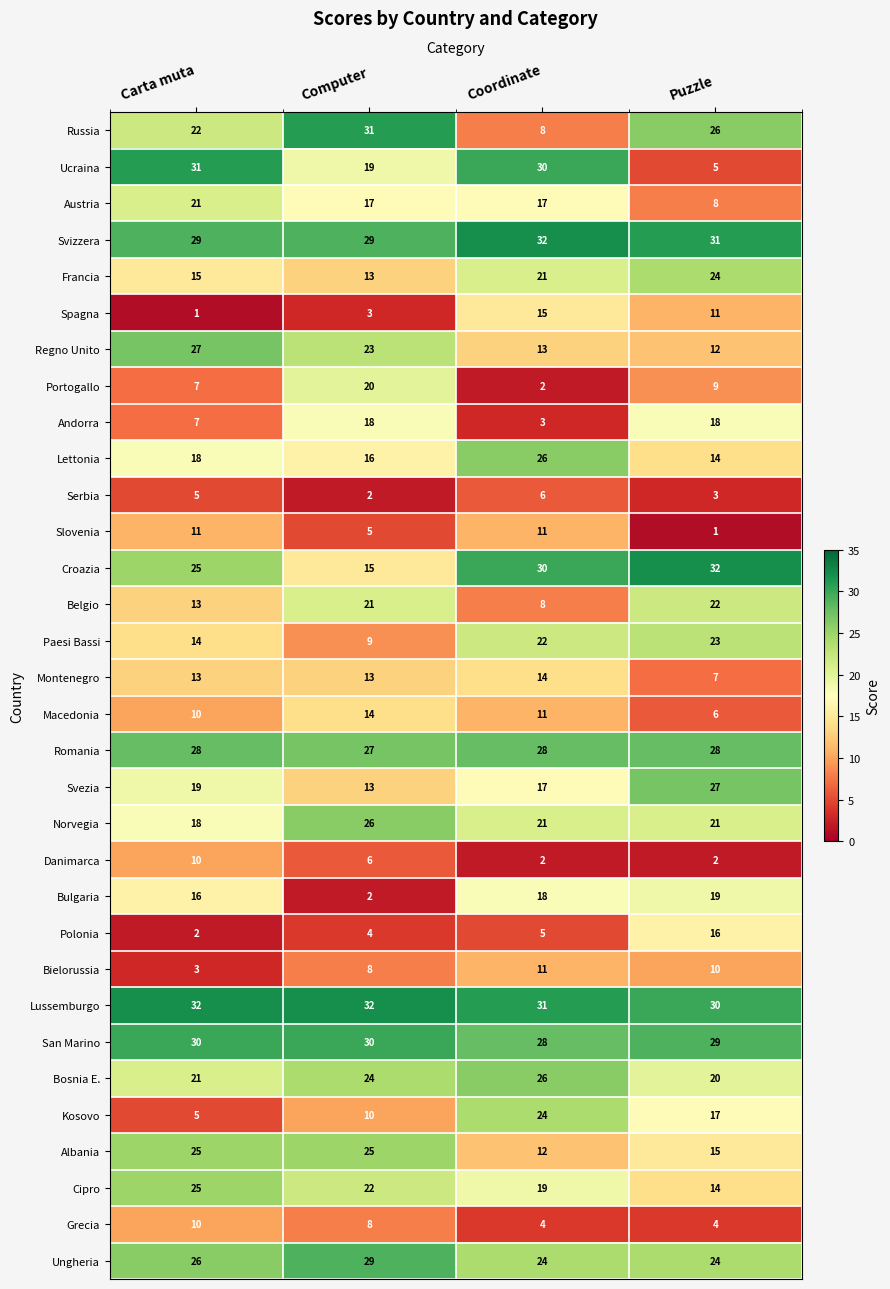

What is the difference between the highest and lowest values at Puzzle?

31